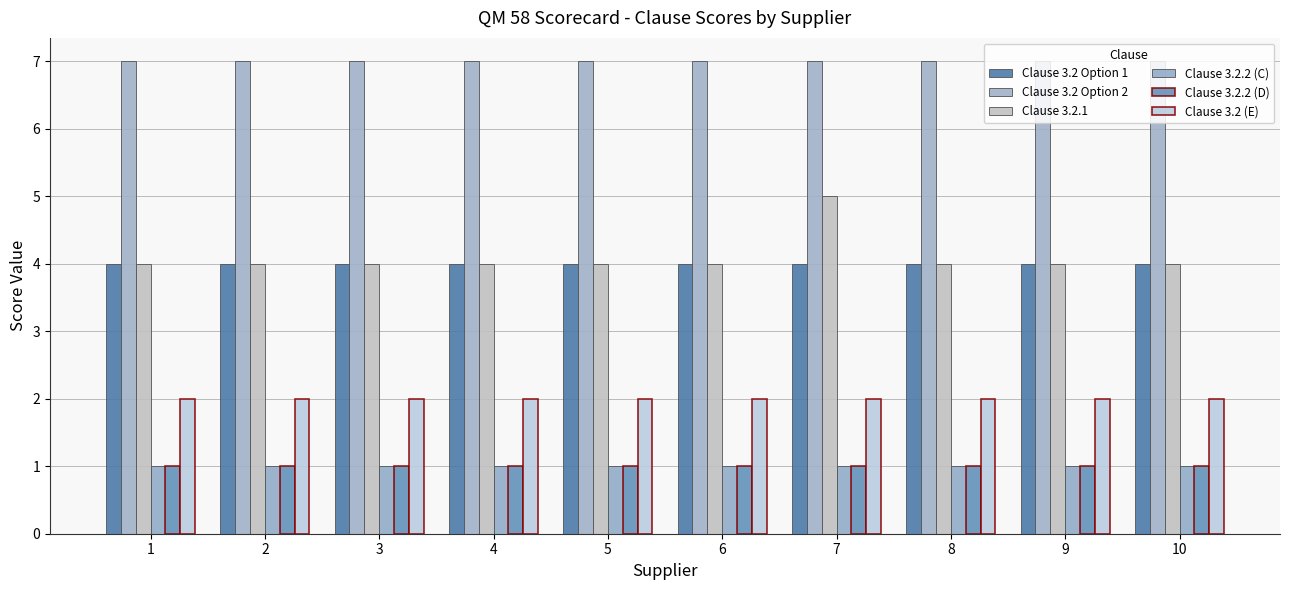

The Clause 3.2 (E) series shows 2 at 10. True or false?

True